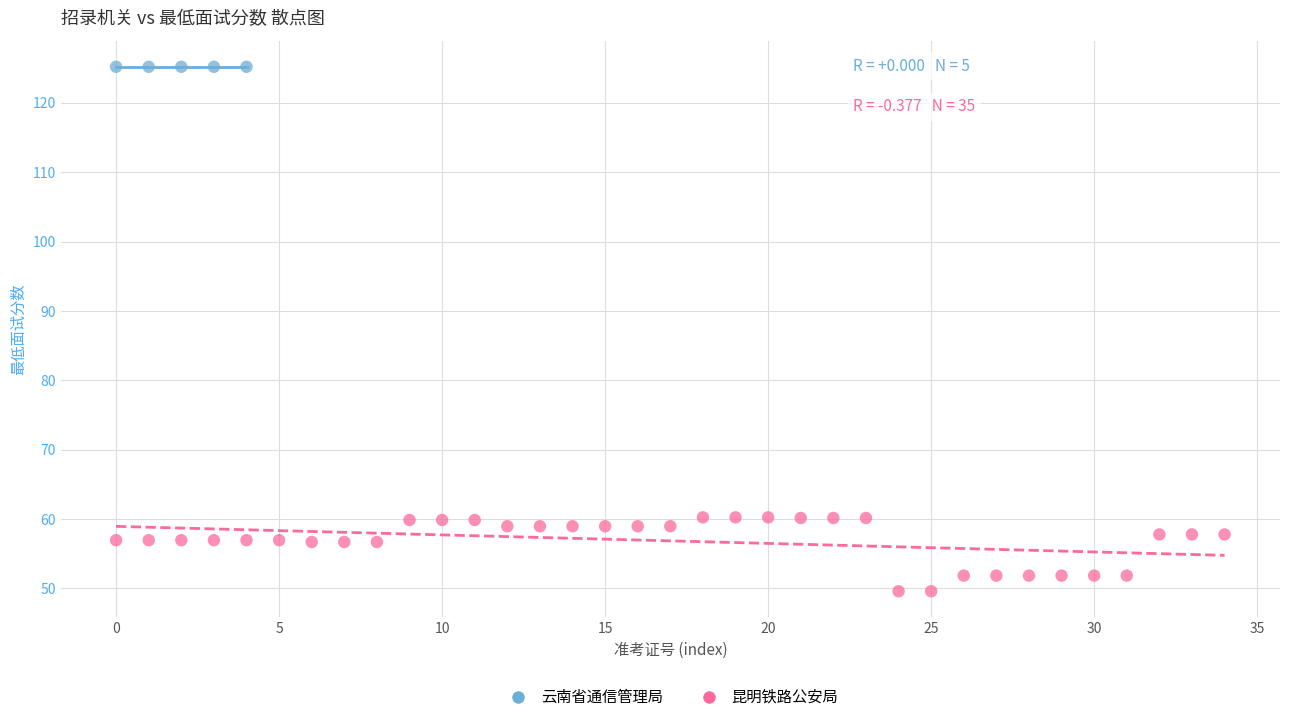

Which series contains the highest Y value?

云南省通信管理局